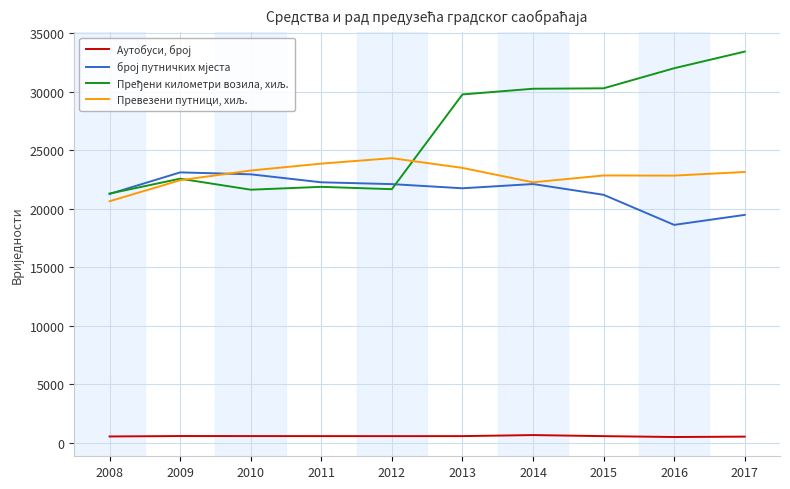

At which category does the chart reach its peak across all series?

2017